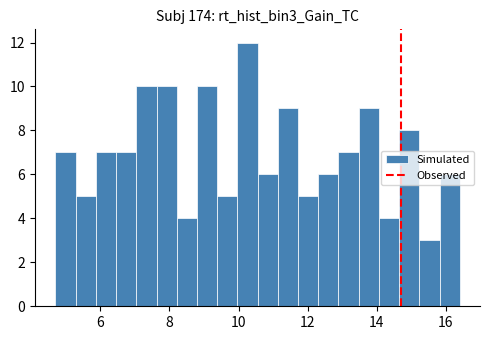

Read against the x-axis, roughly where is the centre of the tallest bar?

10.2